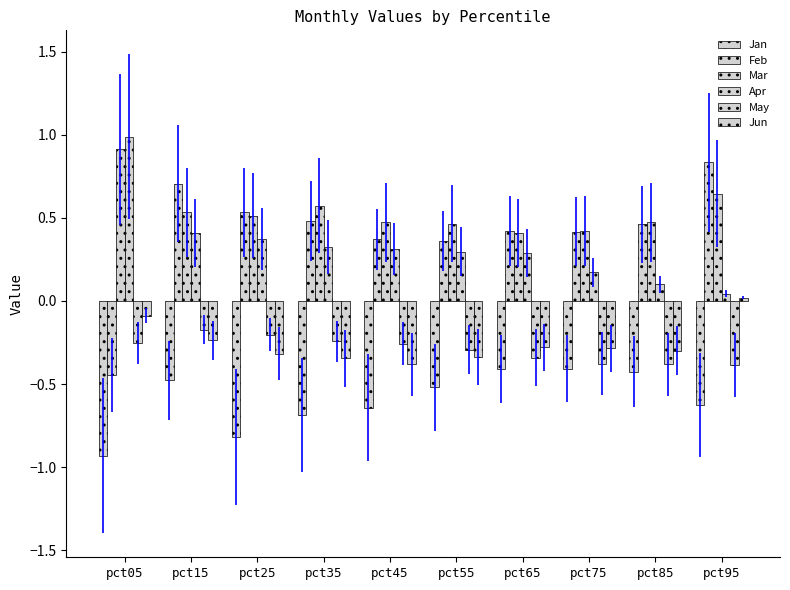

Count the number of categories in the chart.

10